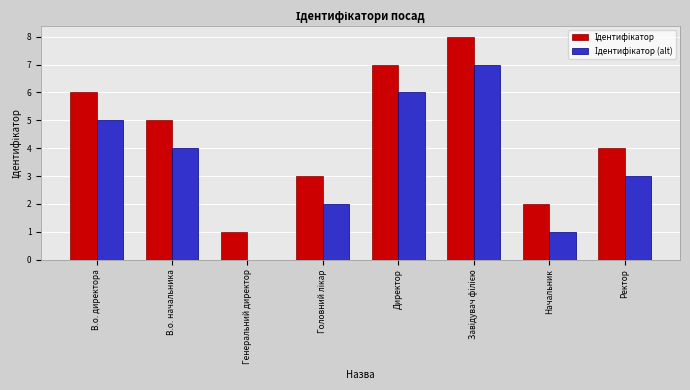

What is the maximum value shown in the chart?

8